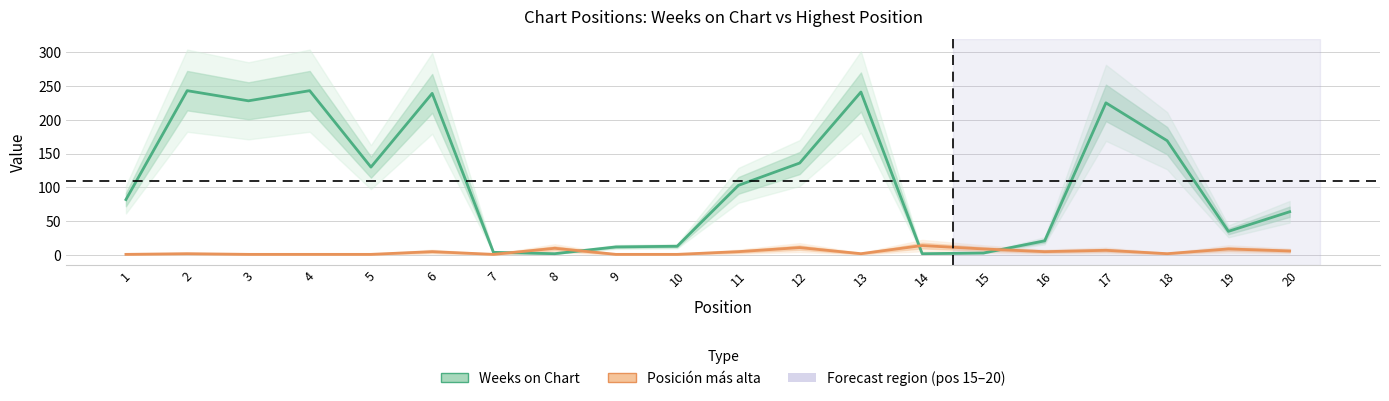

List the labels in order of Weeks on Chart value, smallest first.

8, 14, 15, 7, 9, 10, 16, 19, 20, 1, 11, 5, 12, 18, 17, 3, 6, 13, 2, 4